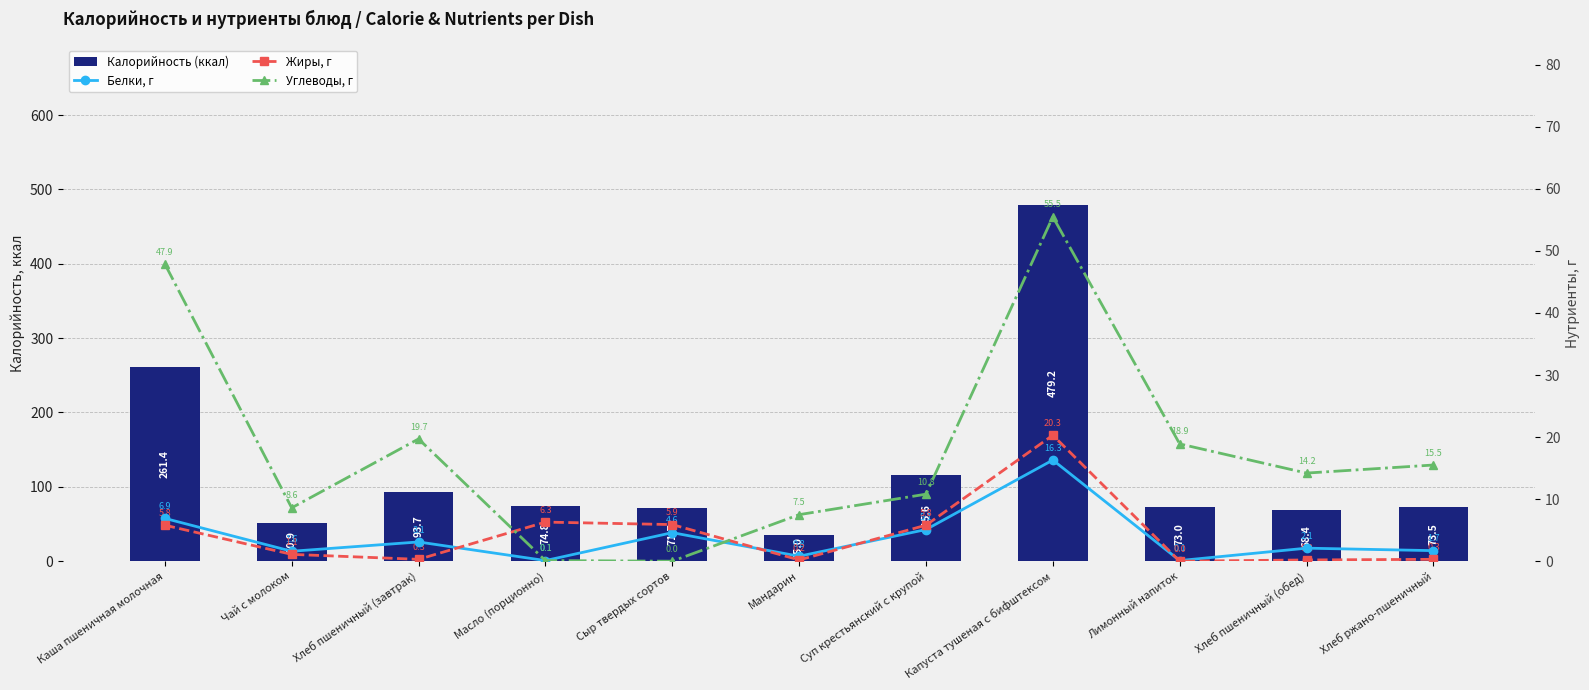

What are all the series names shown in the legend?

Калорийность (ккал), Белки, г, Жиры, г, Углеводы, г